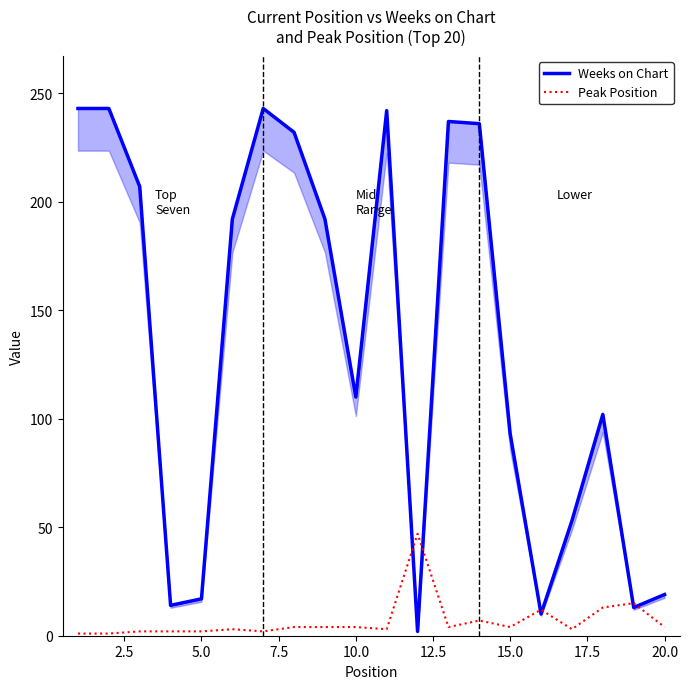

What is the average value of the Peak Position series?

7